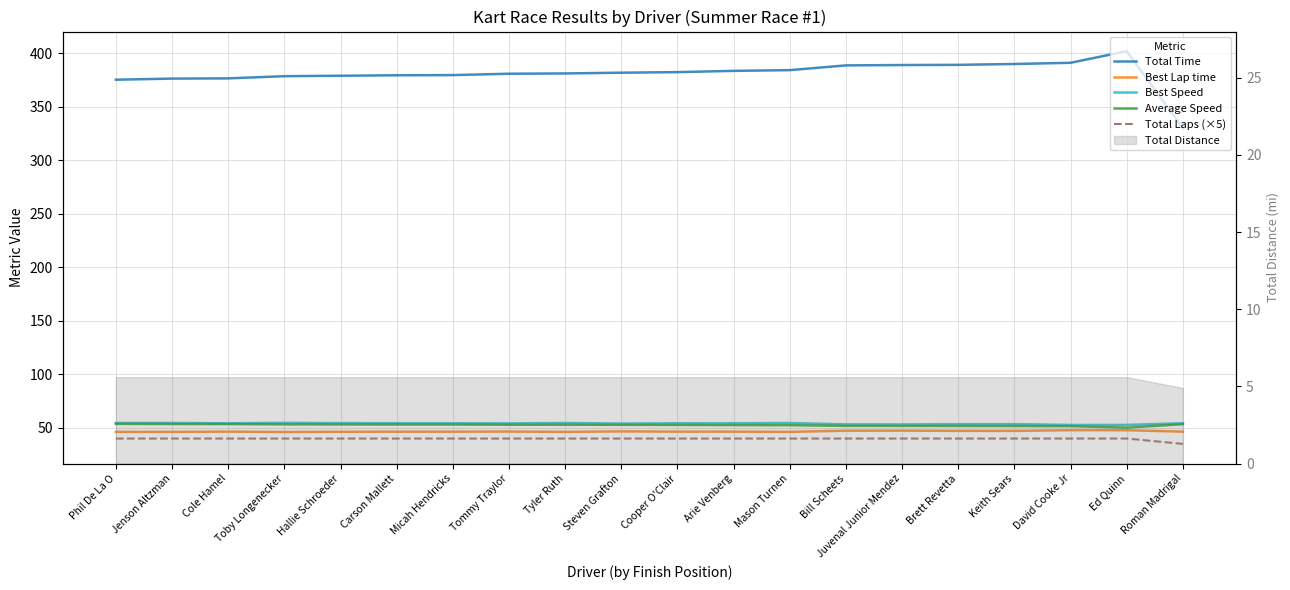

What value does the Total Time series have at Brett Revetta?

389.2